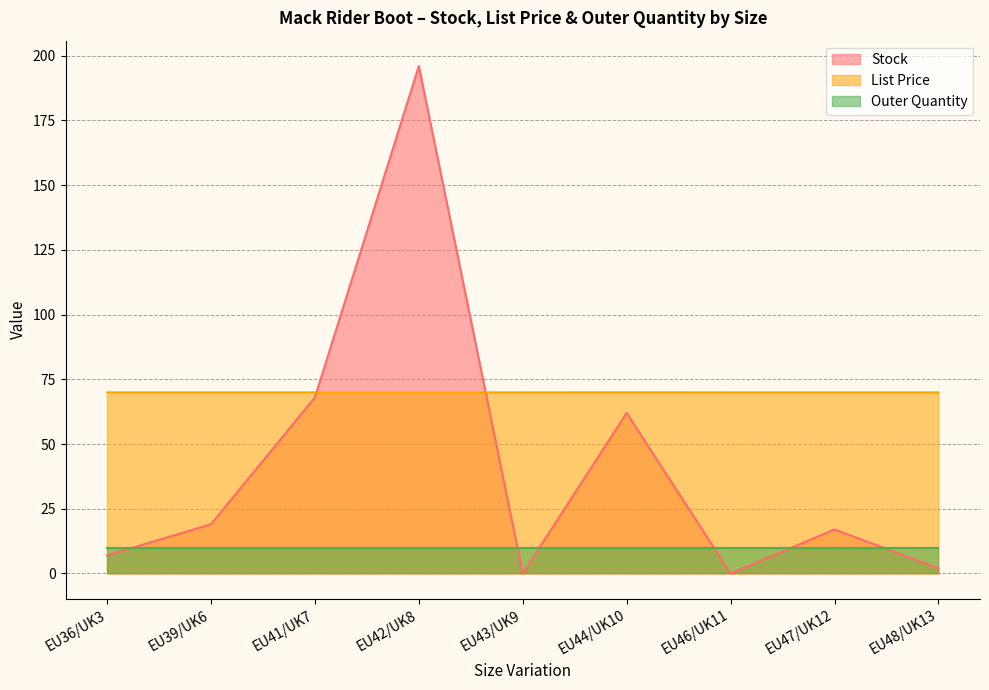

Does the chart display data point markers on the line(s)?

No